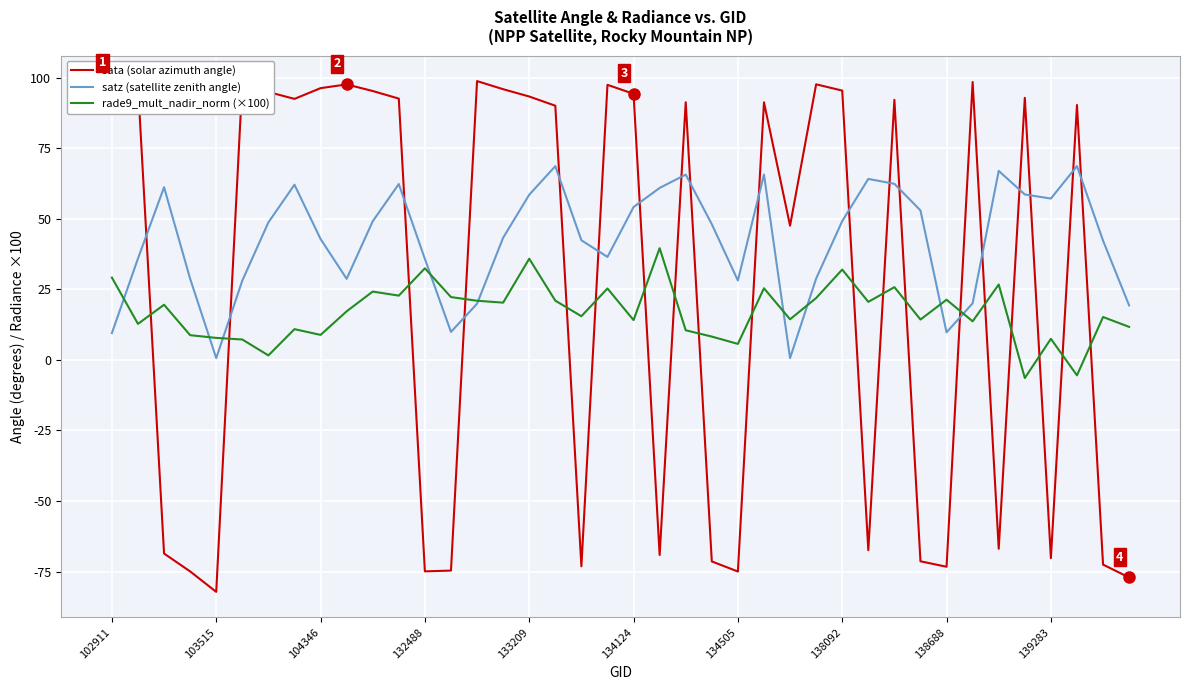

True or false: rade9_mult_nadir_norm (×100) and sata (solar azimuth angle) cross at least once.

True